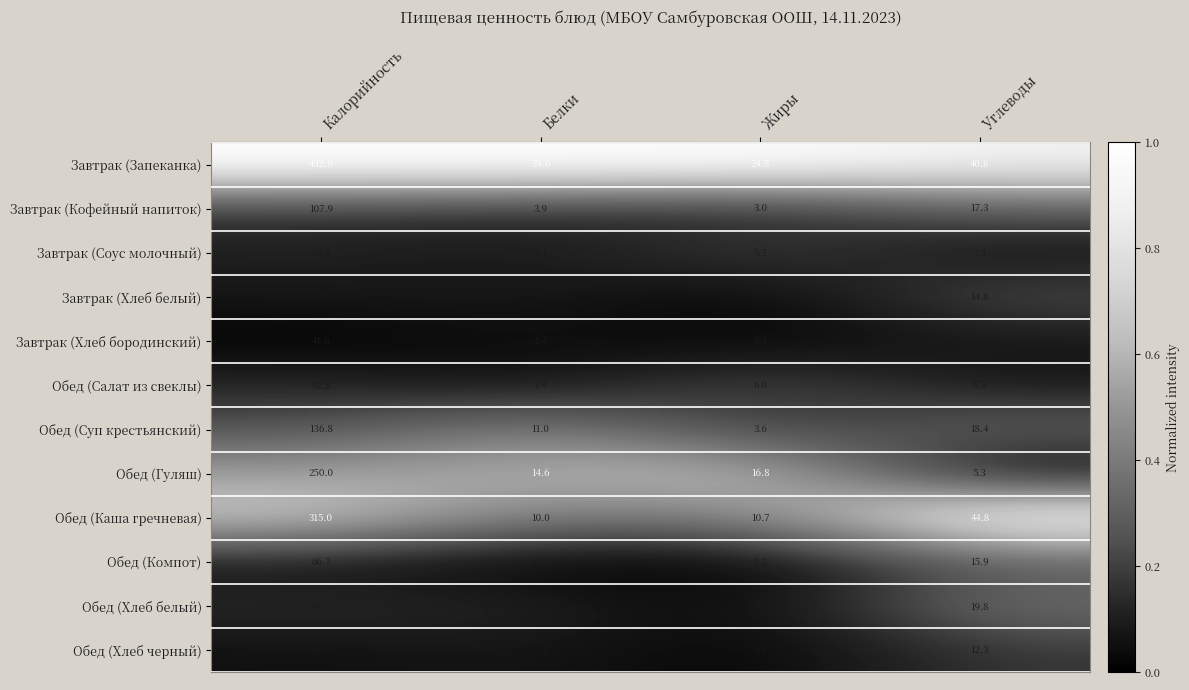

What is the total value across all series at Углеводы?

213.0